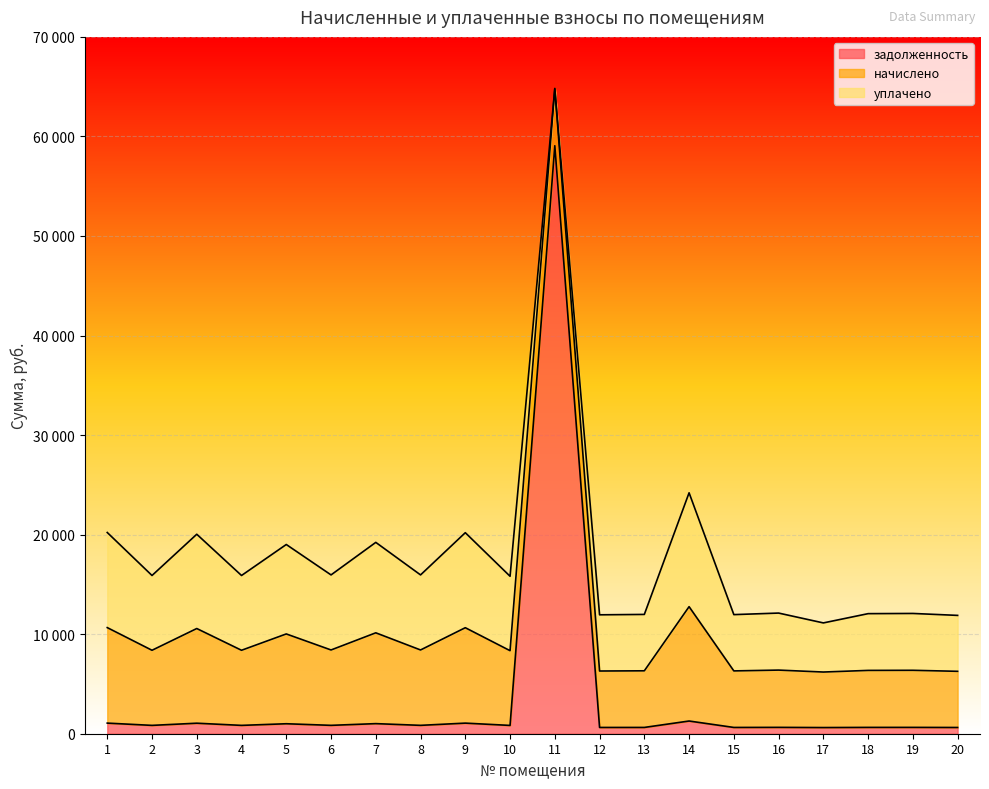

Reading right to left, extract all data points from this chart.

задолженность: 20=626.9	19=637.1	18=636.1	17=619.7	16=639.2	15=631.0	14=1276.3	13=632.0	12=630.0	11=59067.4	10=834.1	9=1065.0	8=841.3	7=1013.7	6=841.3	5=1002.4	4=838.2	3=1056.8	2=838.2	1=1066.0
начислено: 20=5642.0	19=5734.4	18=5725.1	17=5577.3	16=5752.8	15=5678.9	14=11487.1	13=5688.2	12=5669.6	11=5743.5	10=7507.3	9=9584.9	8=7571.9	7=9123.2	6=7571.9	5=9021.6	4=7544.2	3=9511.0	2=7544.2	1=9594.1
уплачено: 20=5618.2	19=5710.1	18=5700.9	17=4934.1	16=5728.5	15=5654.9	14=11438.5	13=5664.1	12=5645.7	11=0.0	10=7475.6	9=9544.4	8=7539.9	7=9084.7	6=7539.9	5=8983.5	4=7512.3	3=9470.9	2=7512.3	1=9553.6